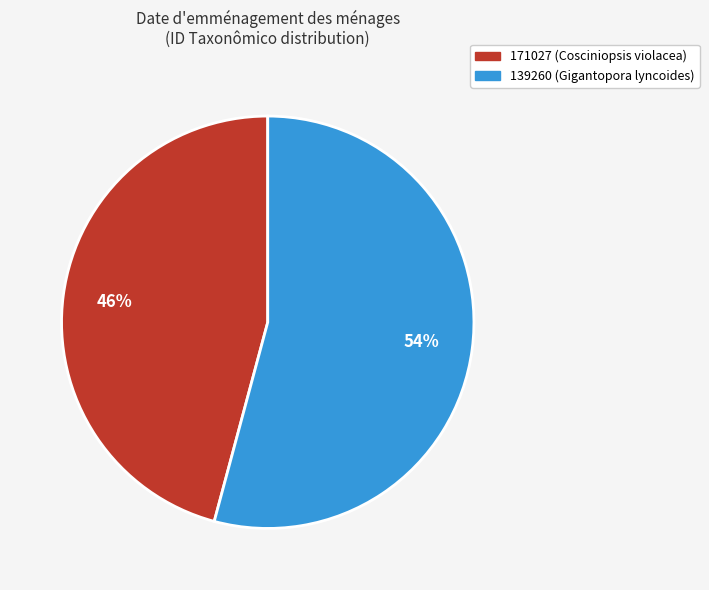

Do 171027 and 139260 together represent more than half of the pie?

Yes